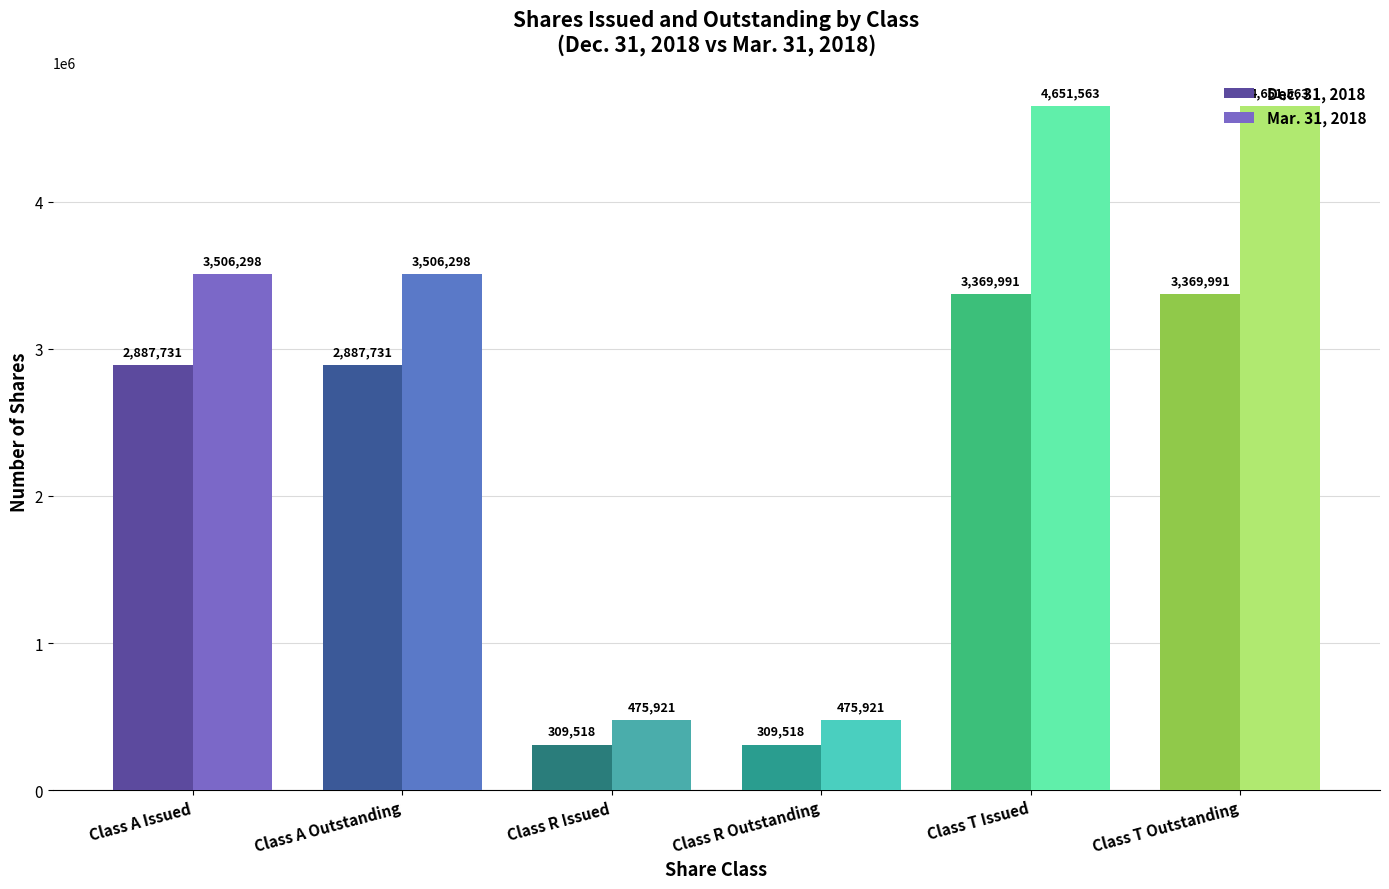

What is the difference between the Mar. 31, 2018 values at Class A Issued and Class T Issued?

1145265